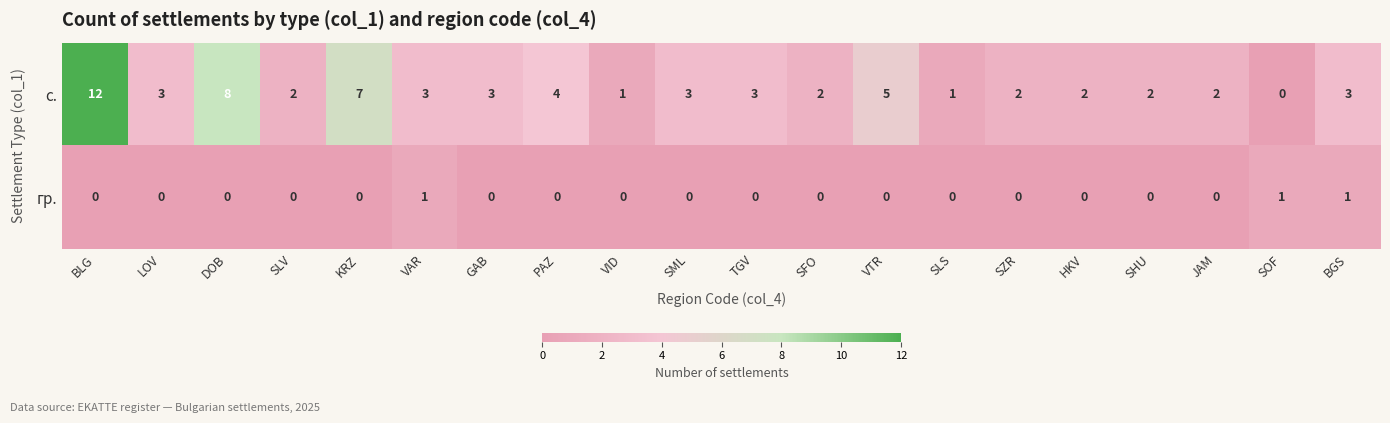

Rank the series by their maximum value, from highest to lowest.

с., гр.